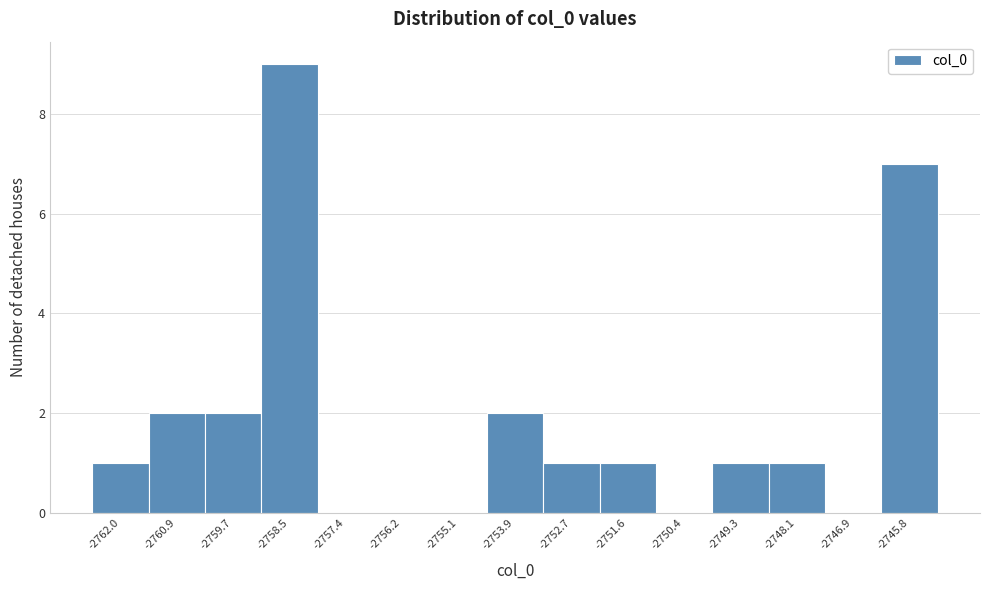

Reading right to left, what are all the values shown in this chart?

-2745.8=7	-2746.9=0	-2748.1=1	-2749.3=1	-2750.4=0	-2751.6=1	-2752.7=1	-2753.9=2	-2755.1=0	-2756.2=0	-2757.4=0	-2758.5=9	-2759.7=2	-2760.9=2	-2762.0=1